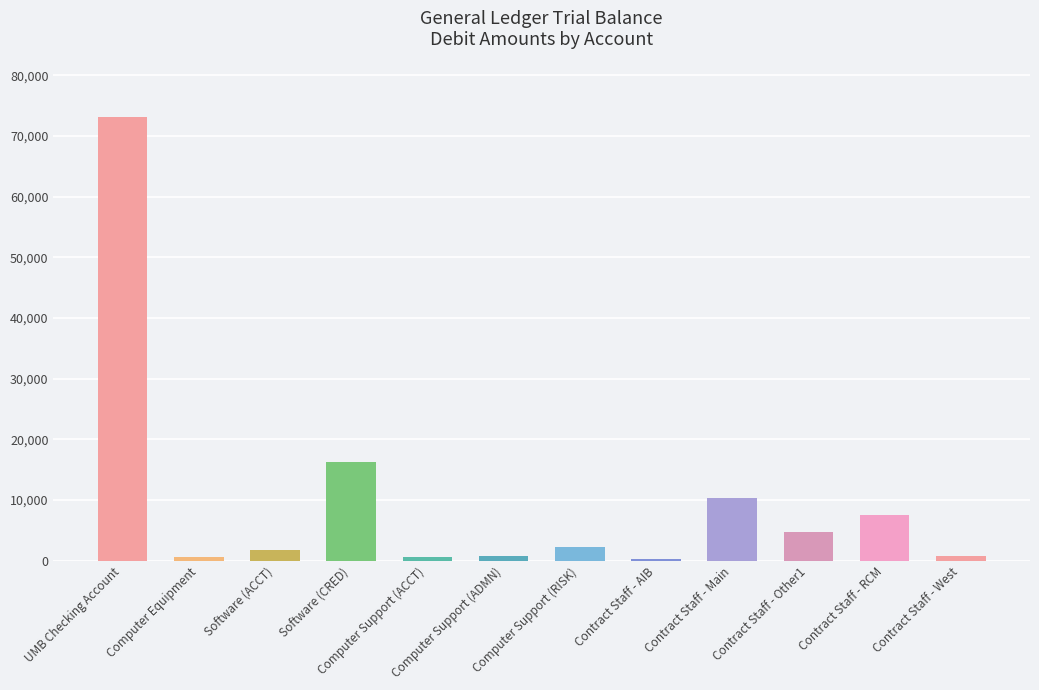

Where does the data first go above 2212?

UMB Checking Account